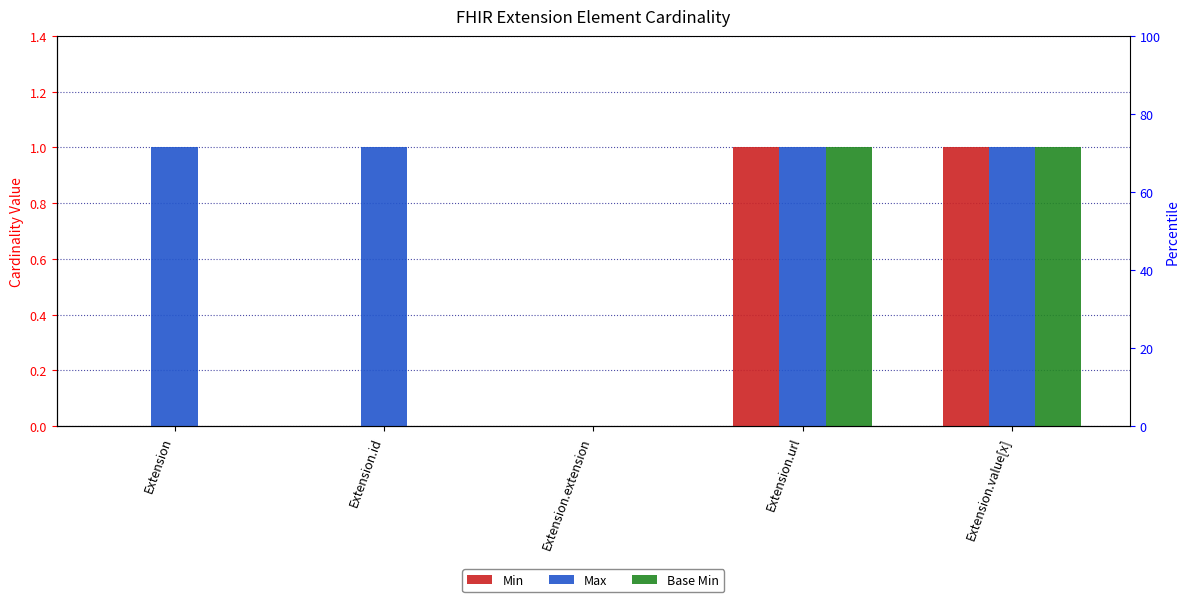

What is the sum of all Min values?

2